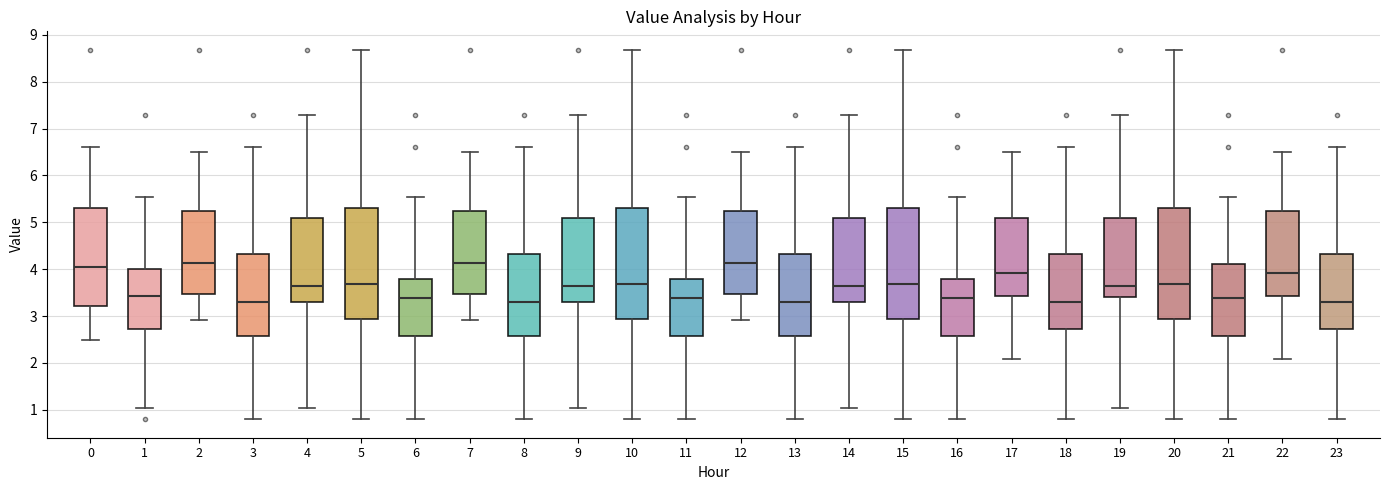

Where does the median line of the box at x = 2 sit on the y-axis? The values are not printed on the chart, so give them approximately, as read against the axis.

4.1